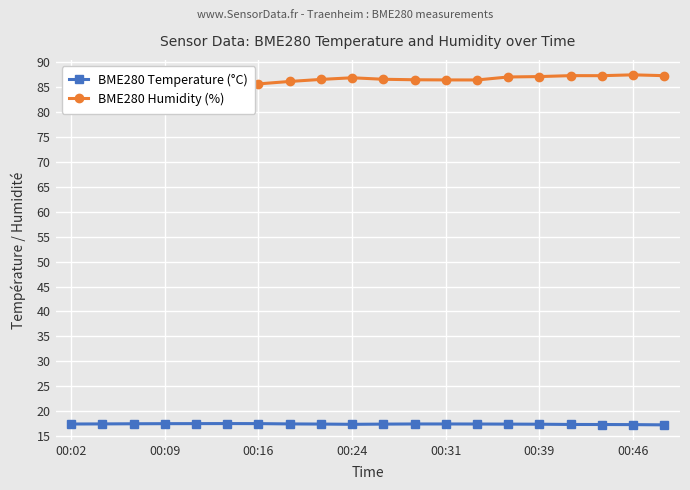

At 13, list the series in order from smallest to largest.

BME280 Temperature (°C), BME280 Humidity (%)